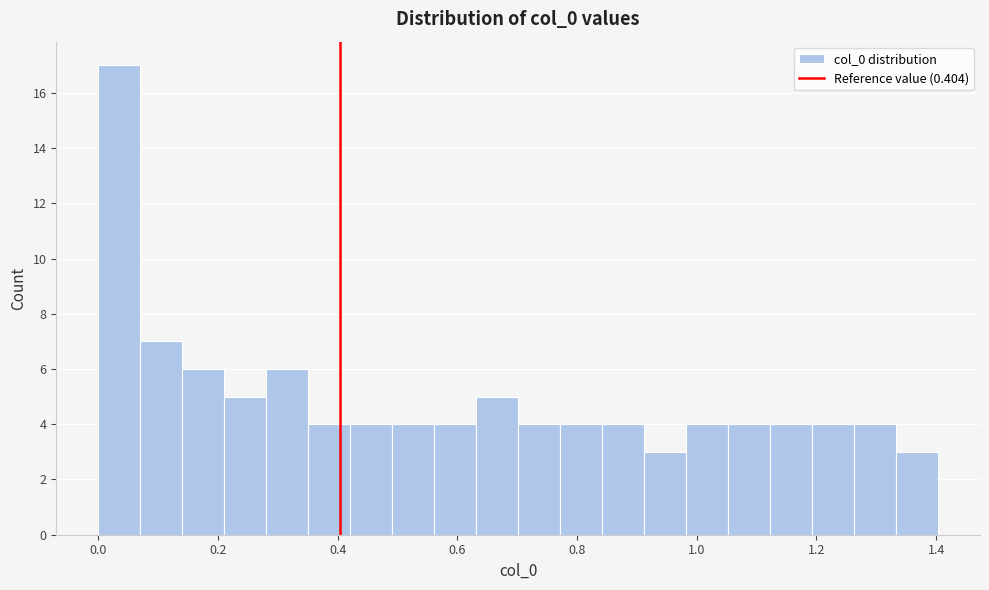

Read against the x-axis, roughly where is the centre of the tallest bar?

0.04